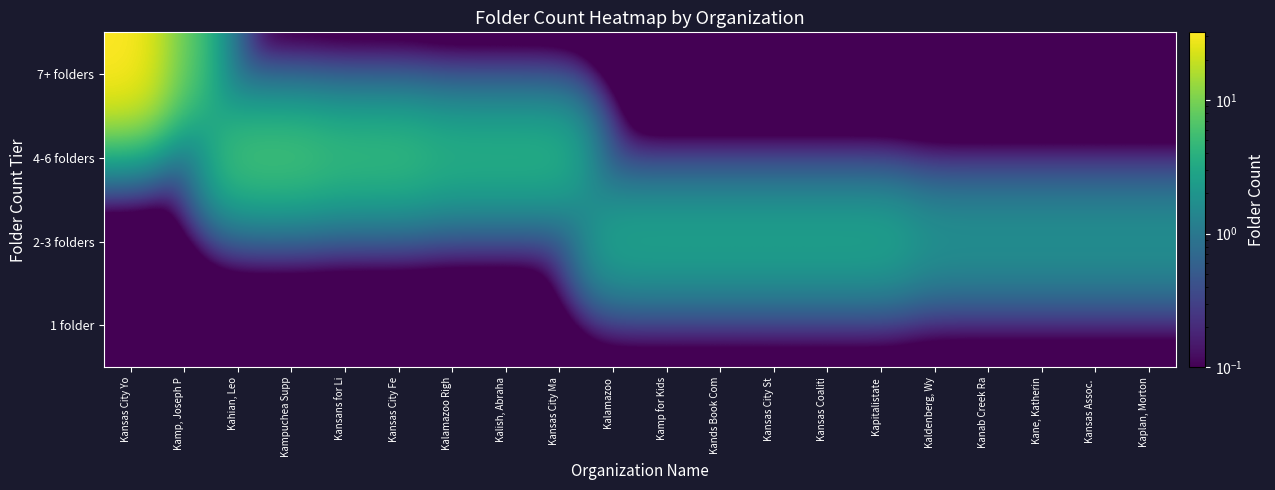

Which category has the lowest value across all series?

Kansas City Yo